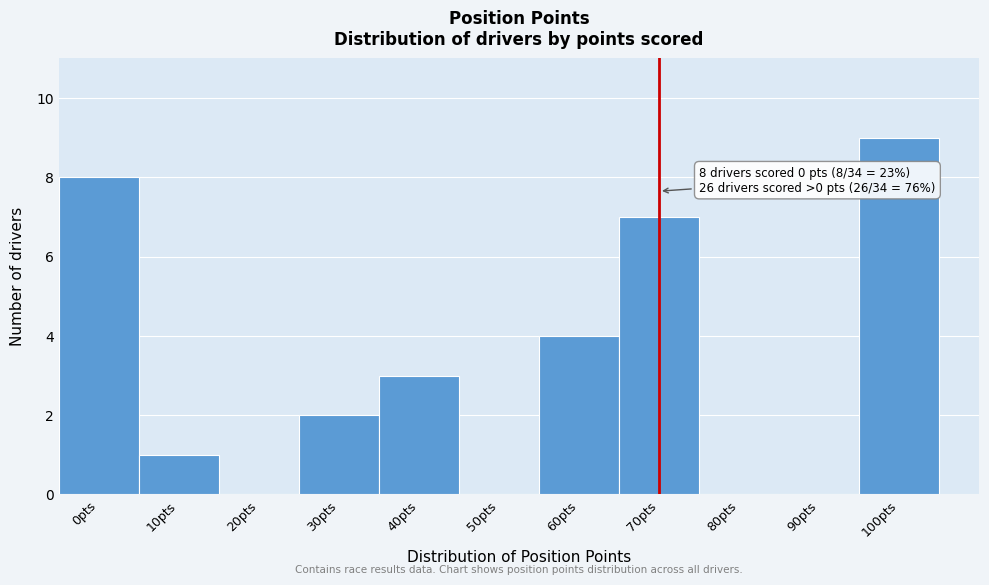

Reading right to left, list all the values displayed in this chart.

100pts=9	90pts=0	80pts=0	70pts=7	60pts=4	50pts=0	40pts=3	30pts=2	20pts=0	10pts=1	0pts=8